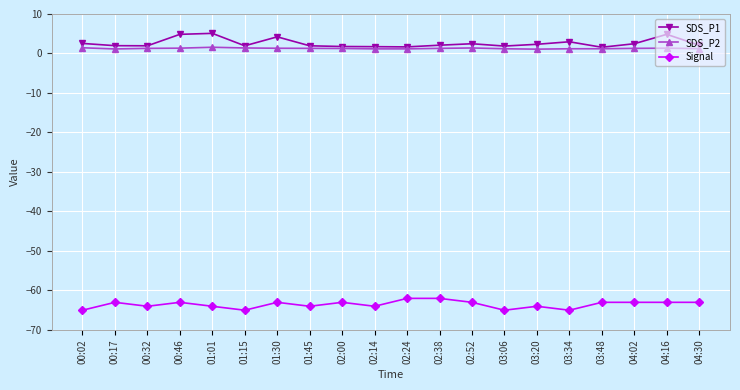

What are all the series names shown in the legend?

SDS_P1, SDS_P2, Signal